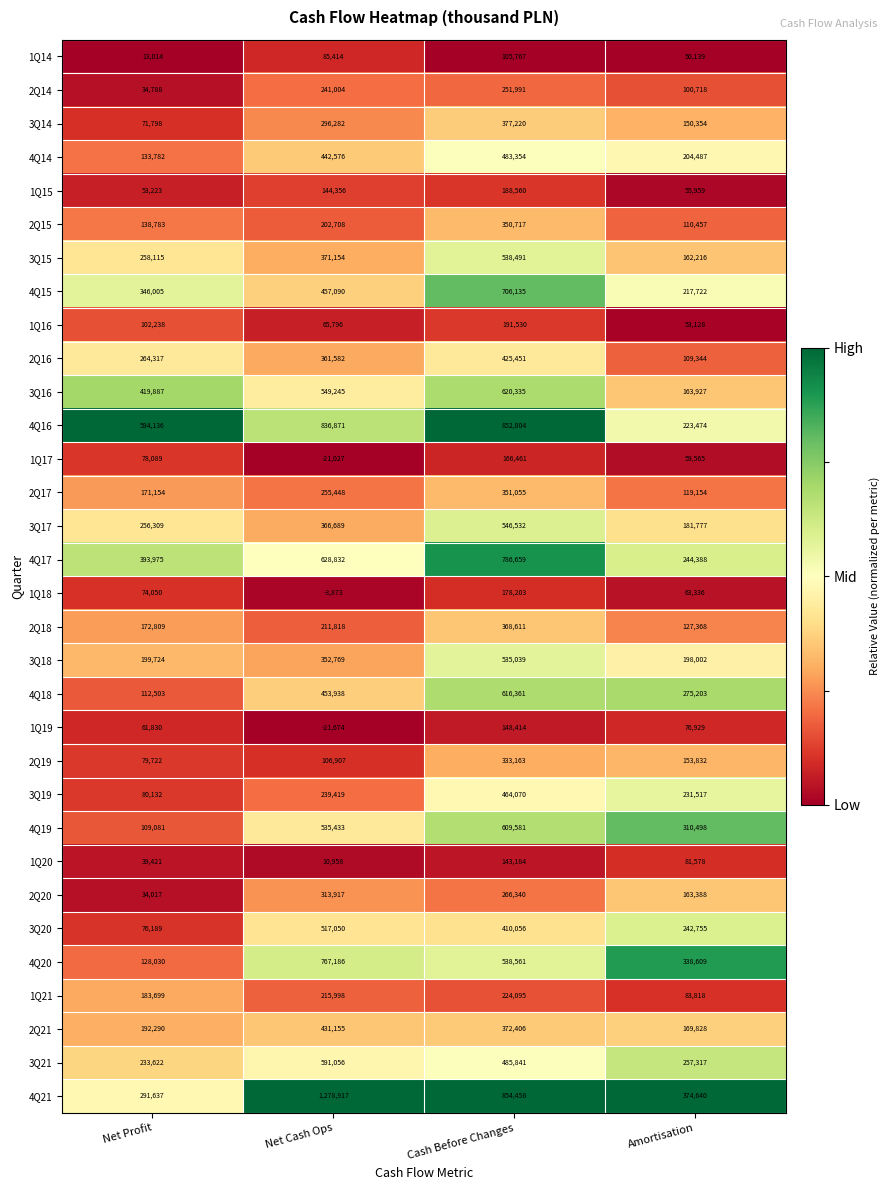

Where is 4Q14 nearest to the value 308568?

Amortisation